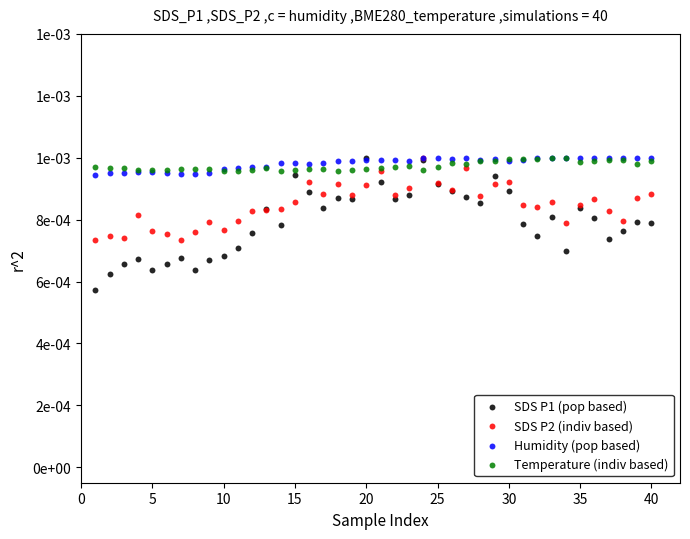

Which series contains the highest Y value?

SDS P1 (pop based)